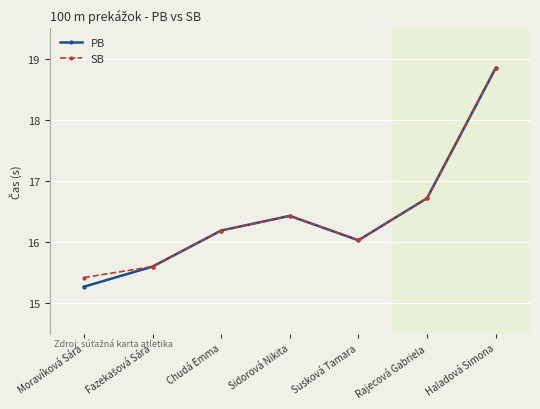

What is the value of the PB point at the 2nd from the left?

15.6